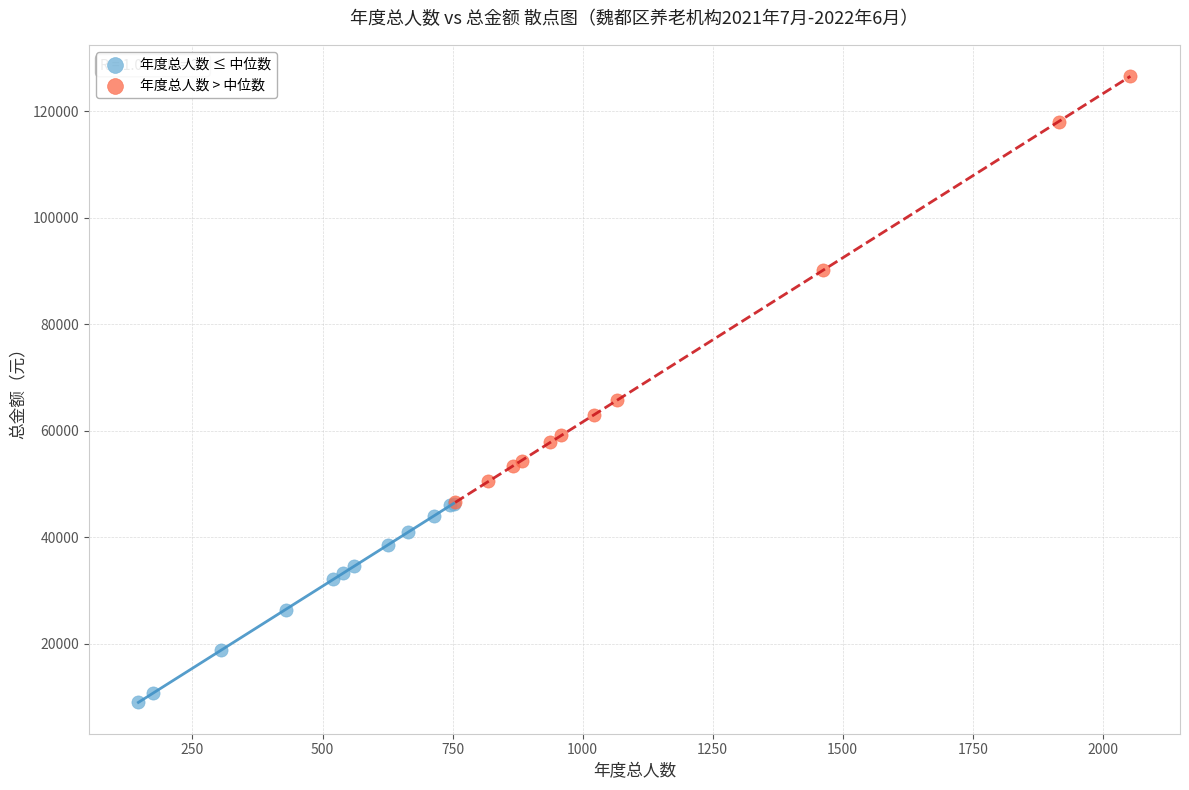

Which series reaches the minimum Y coordinate?

年度总人数 ≤ 中位数